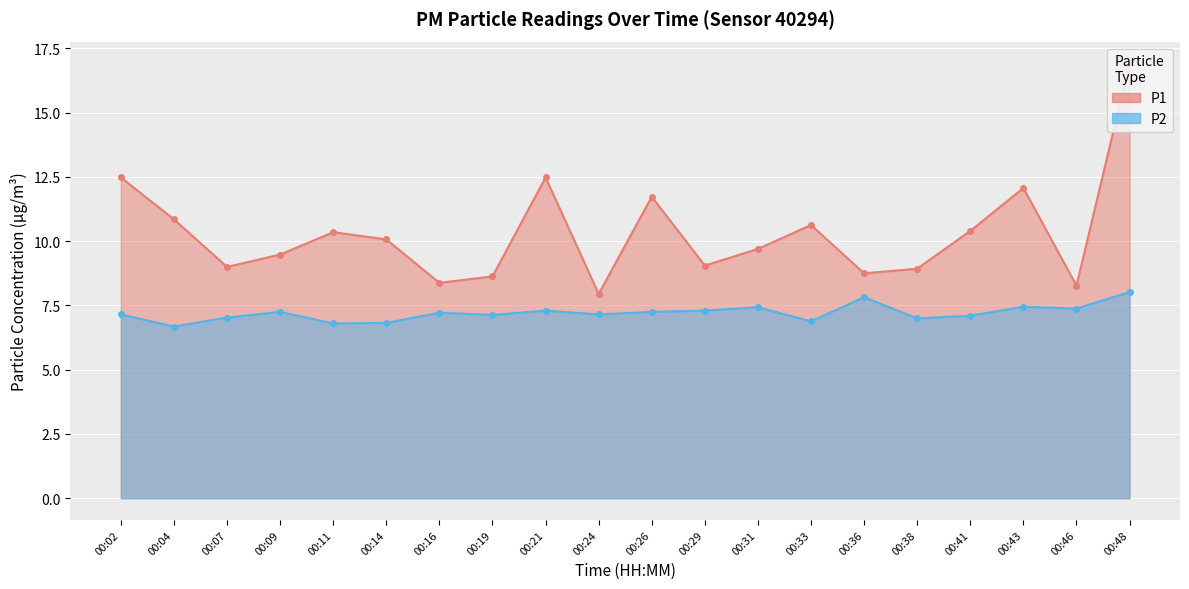

What is the value of the P1 point at the 8th from the left?

8.6